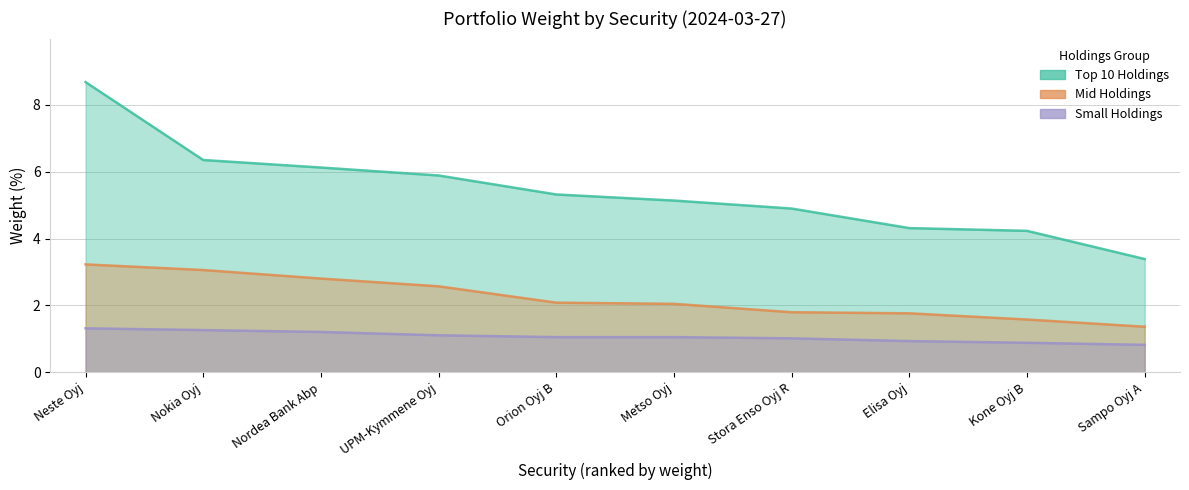

What is the spread (max minus min) of values at Metso Oyj?

4.1